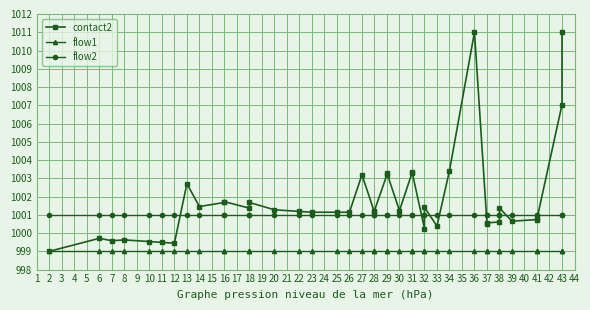

What is the sum of all contact2 values?

40072.5